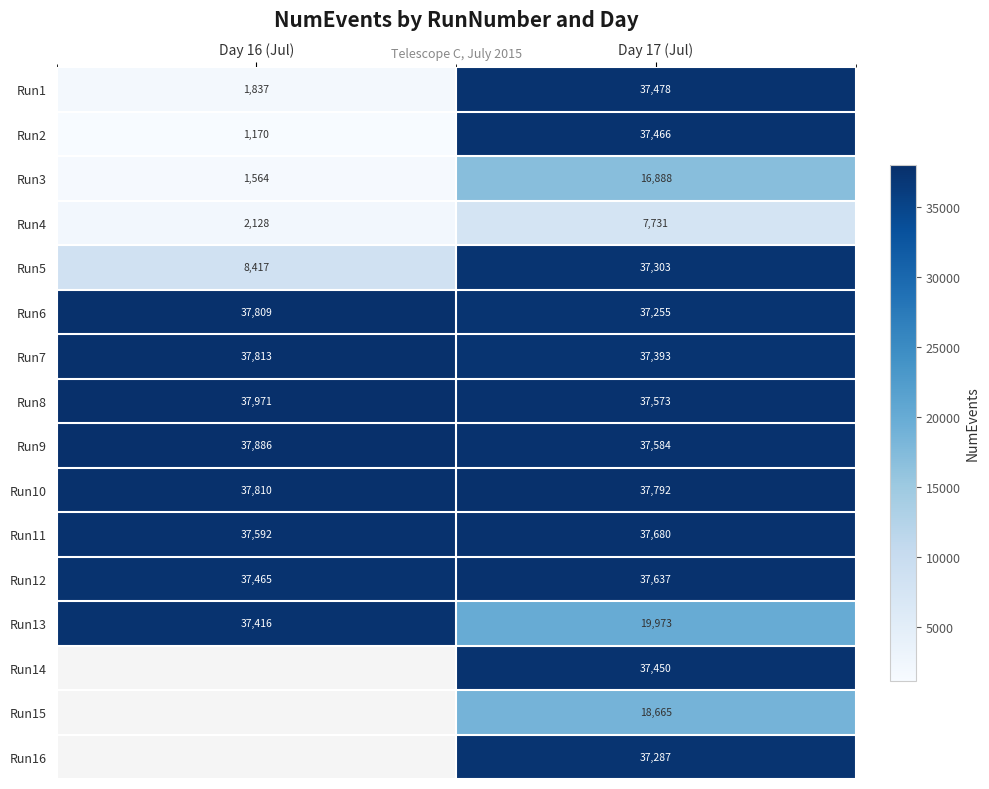

True or false: Run13 has a value of 19973 at Day 17 (Jul).

True